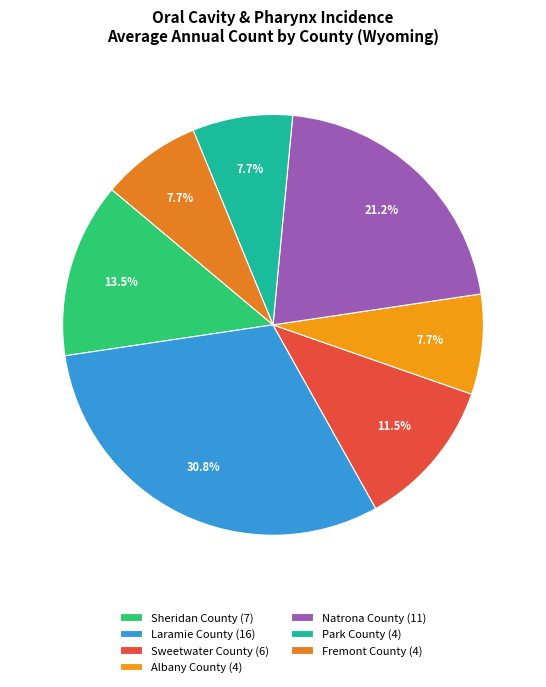

Count the number of slices in the pie.

7